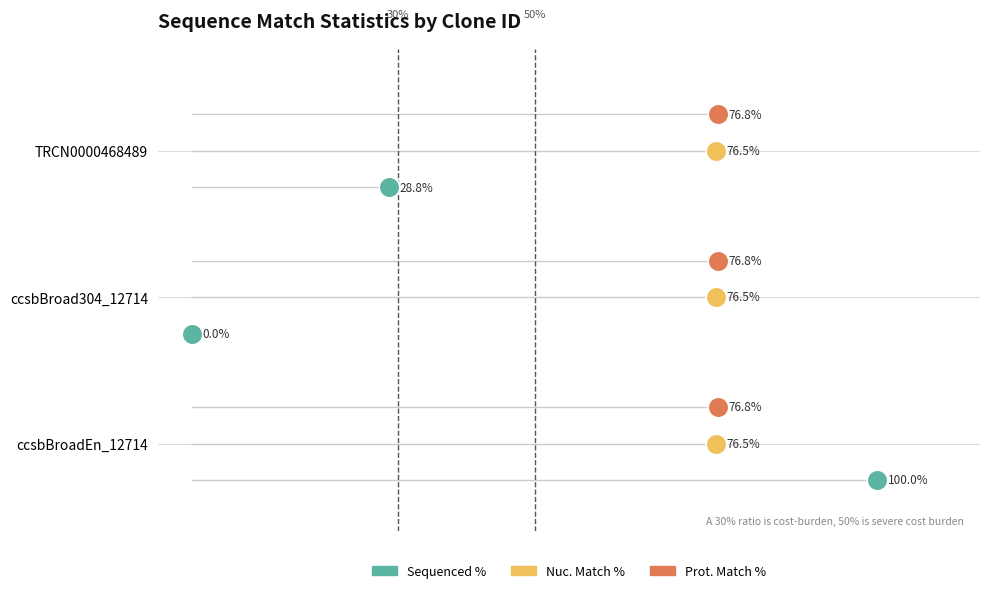

What are all the series names shown in the legend?

Sequenced %, Nuc. Match %, Prot. Match %